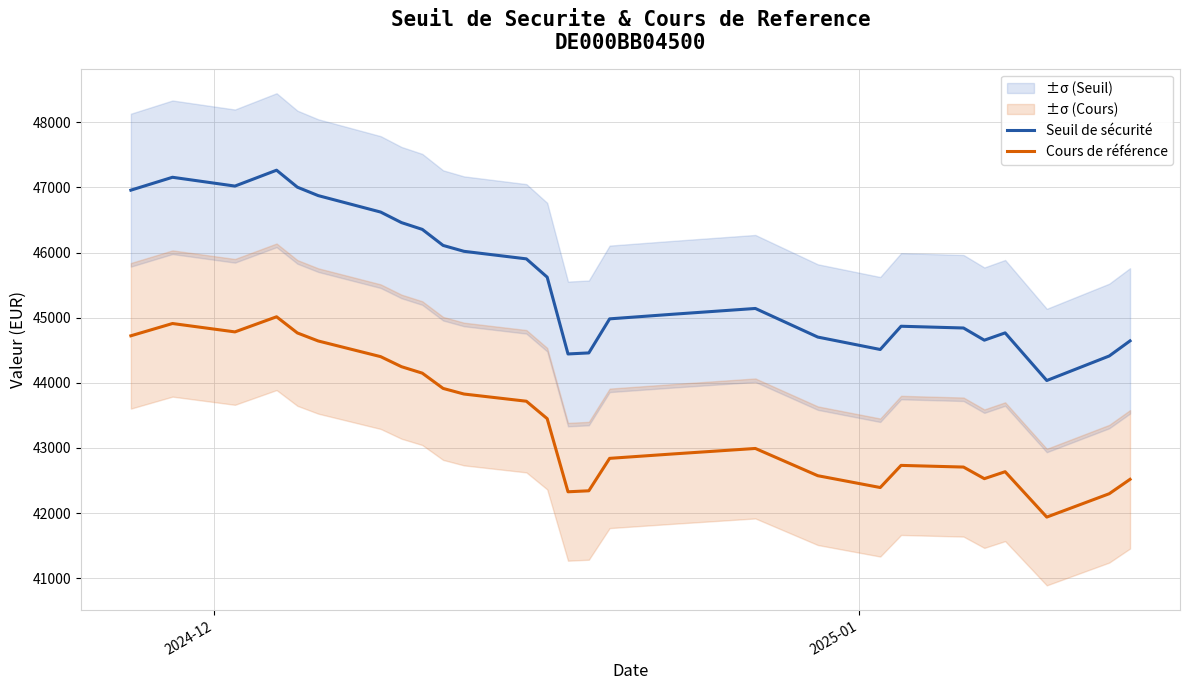

True or false: Cours de référence has more than 0 points higher than both neighbors.

True